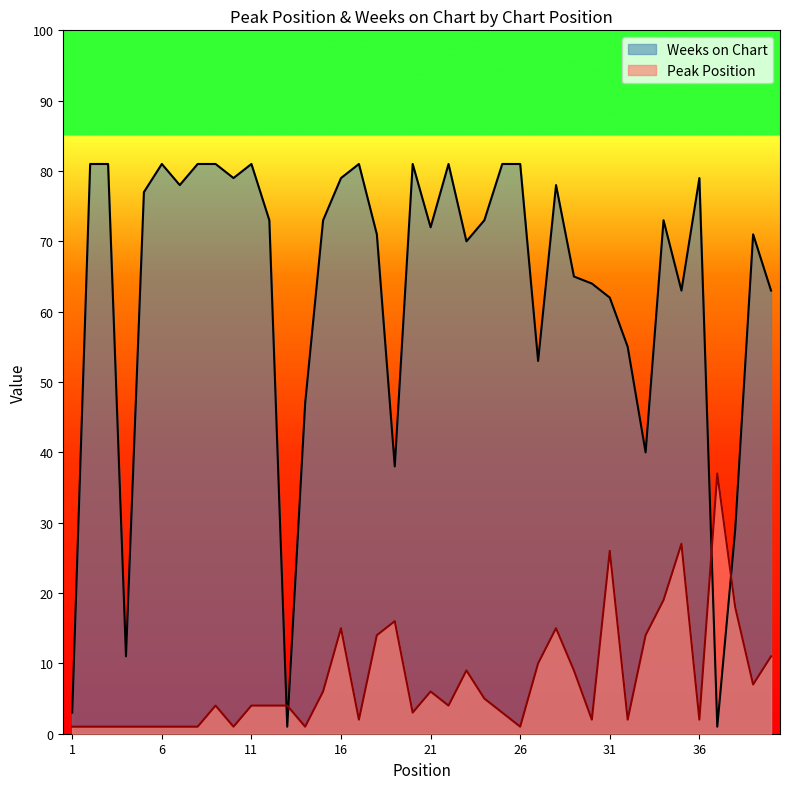

Where is Weeks on Chart nearest to the value 41?

33